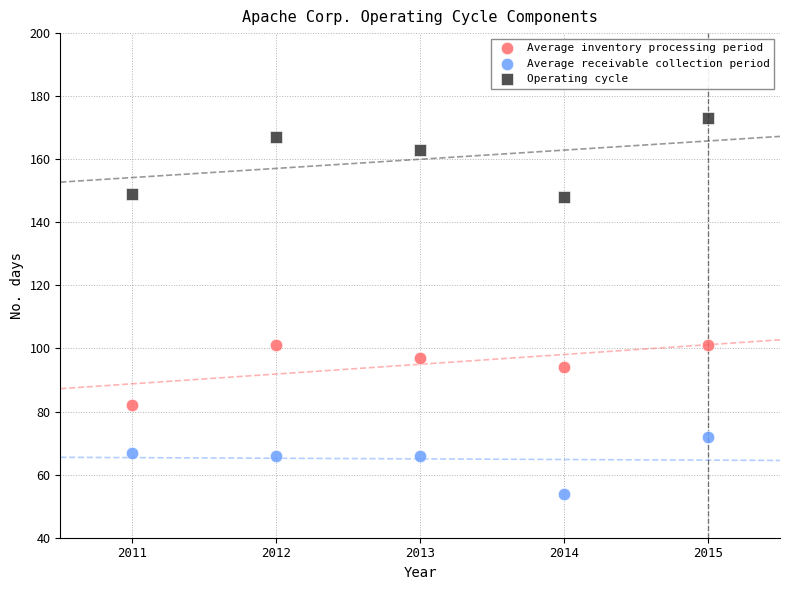

Which series reaches the maximum Y coordinate?

Operating cycle